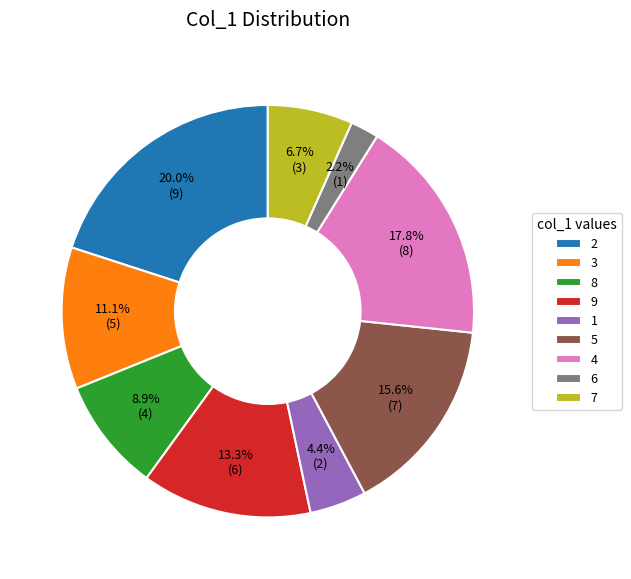

The 1 slice represents 4% of the pie. True or false?

True